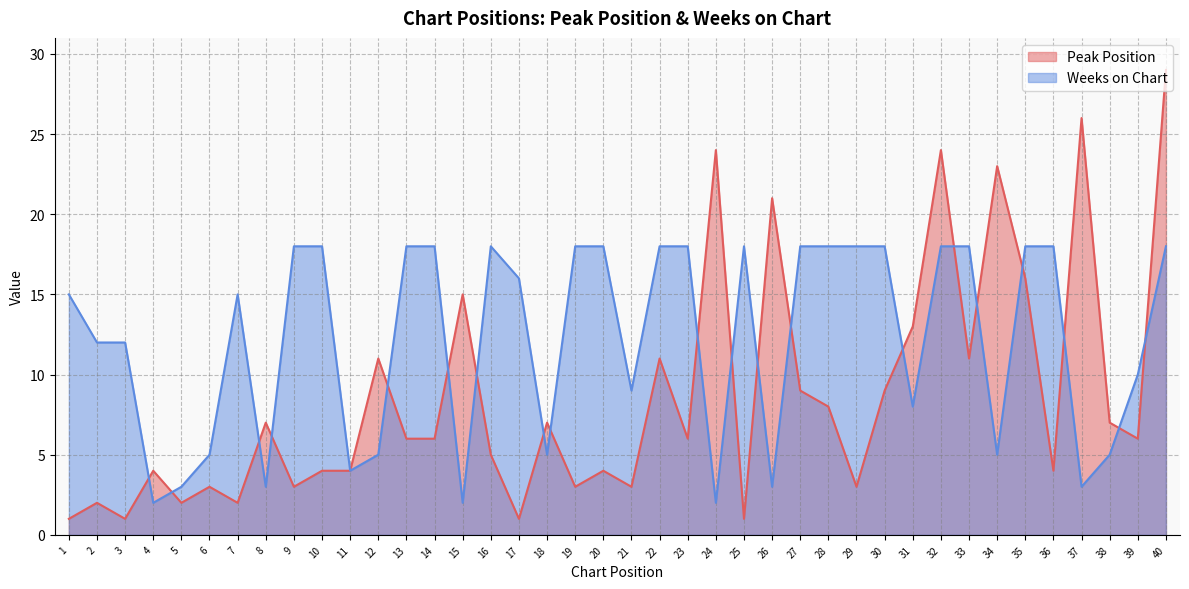

Where do Weeks on Chart and Peak Position first cross each other?

3 and 4